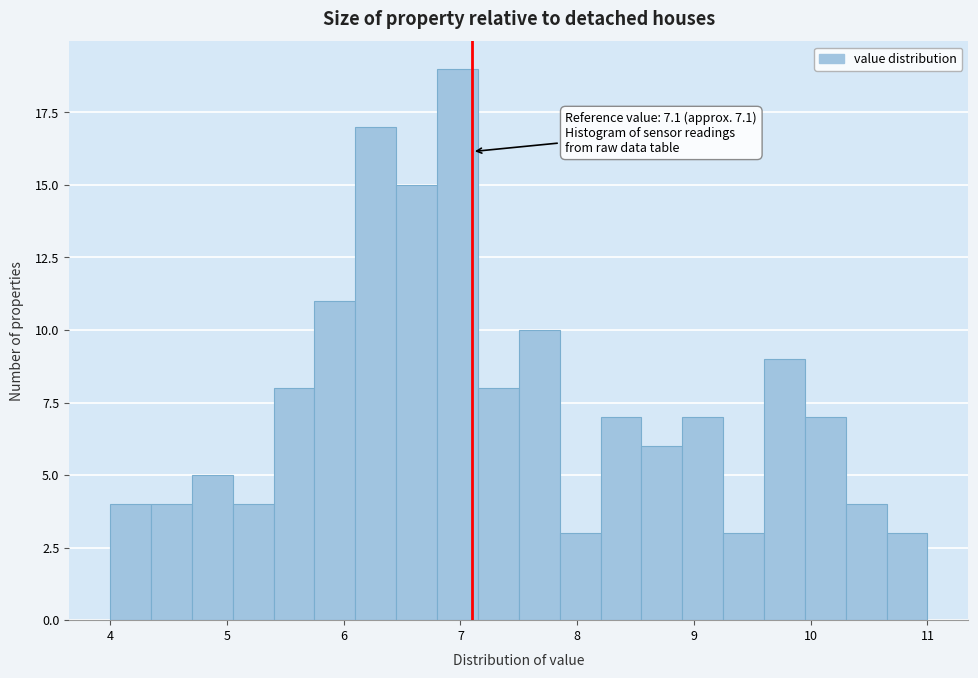

Around what value on the x-axis is the tallest bar? Give the approximate position of its centre, as read against the axis.

7.0